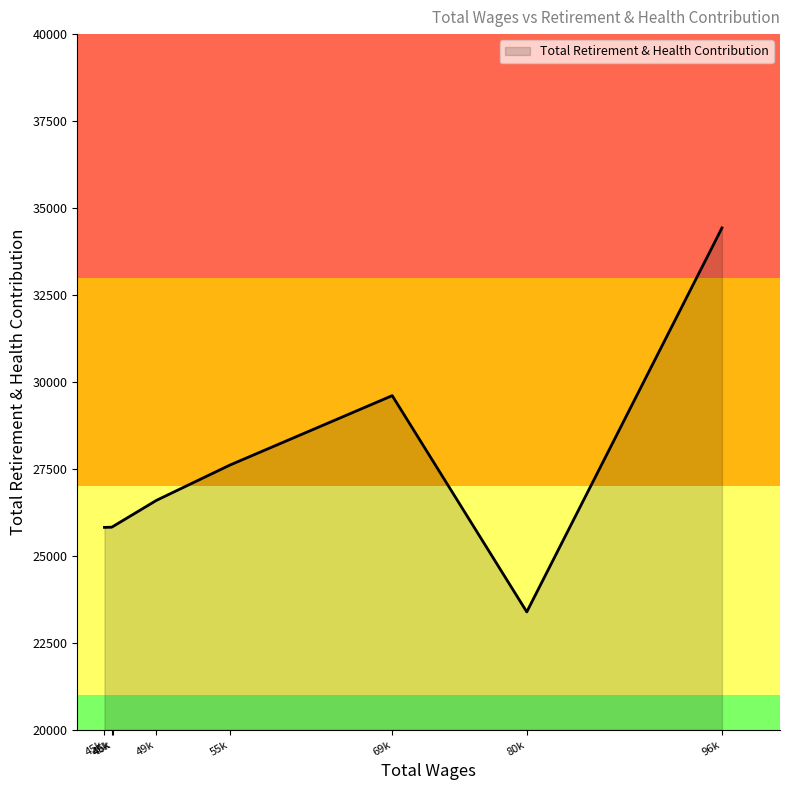

Reading left to right, what are all the values shown in this chart?

96737.0=34428	80473.0=23388	69261.0=29606	55749.0=27612	49613.0=26595	46027.0=25852	45873.0=25823	45281.0=25818